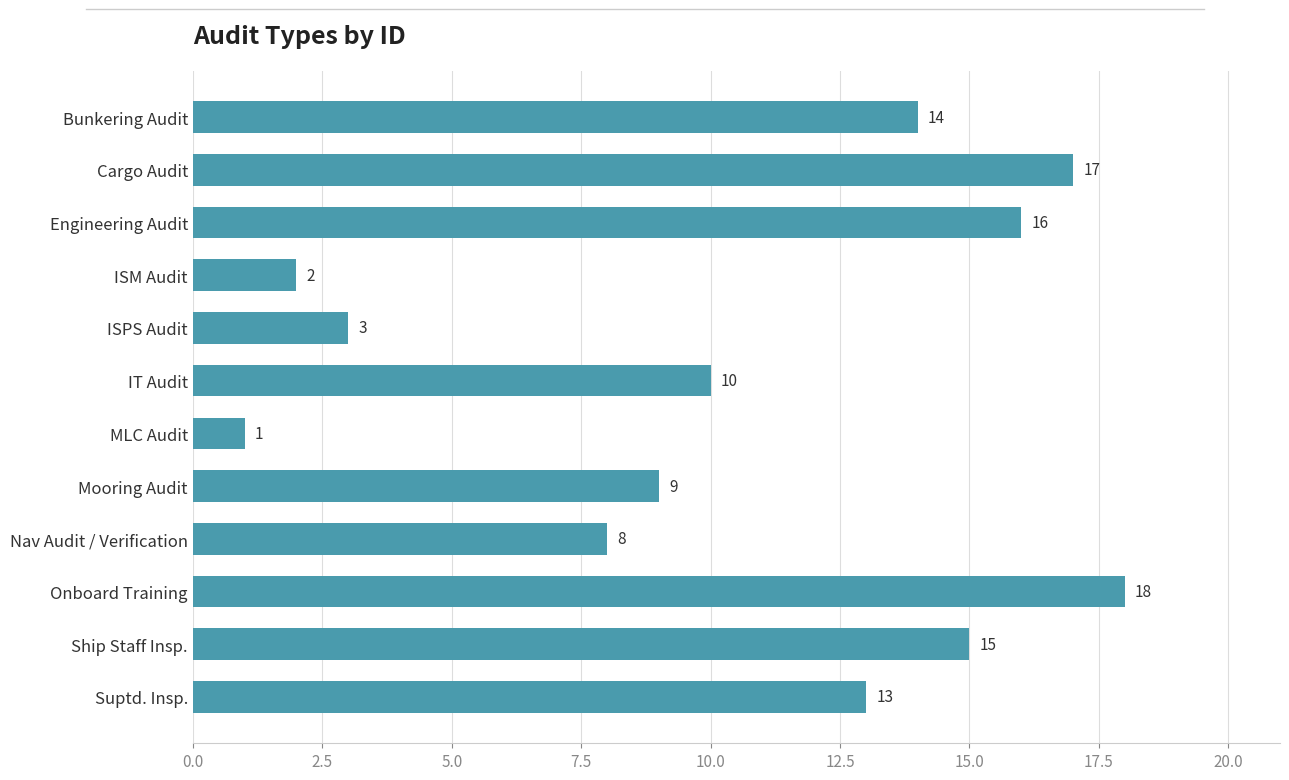

Between Mooring Audit and Suptd. Insp., which is larger?

Suptd. Insp.